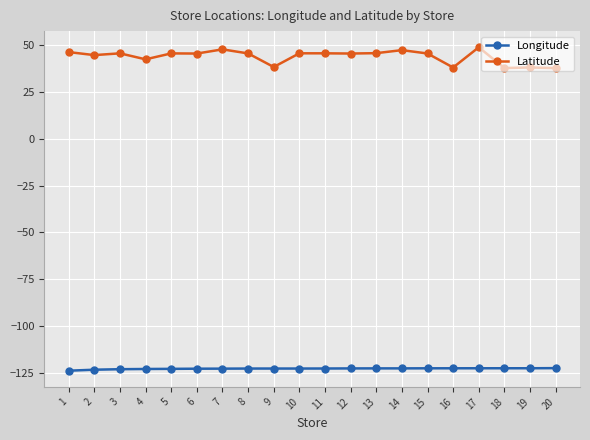

Rank the series at 16 from lowest to highest value.

Longitude, Latitude